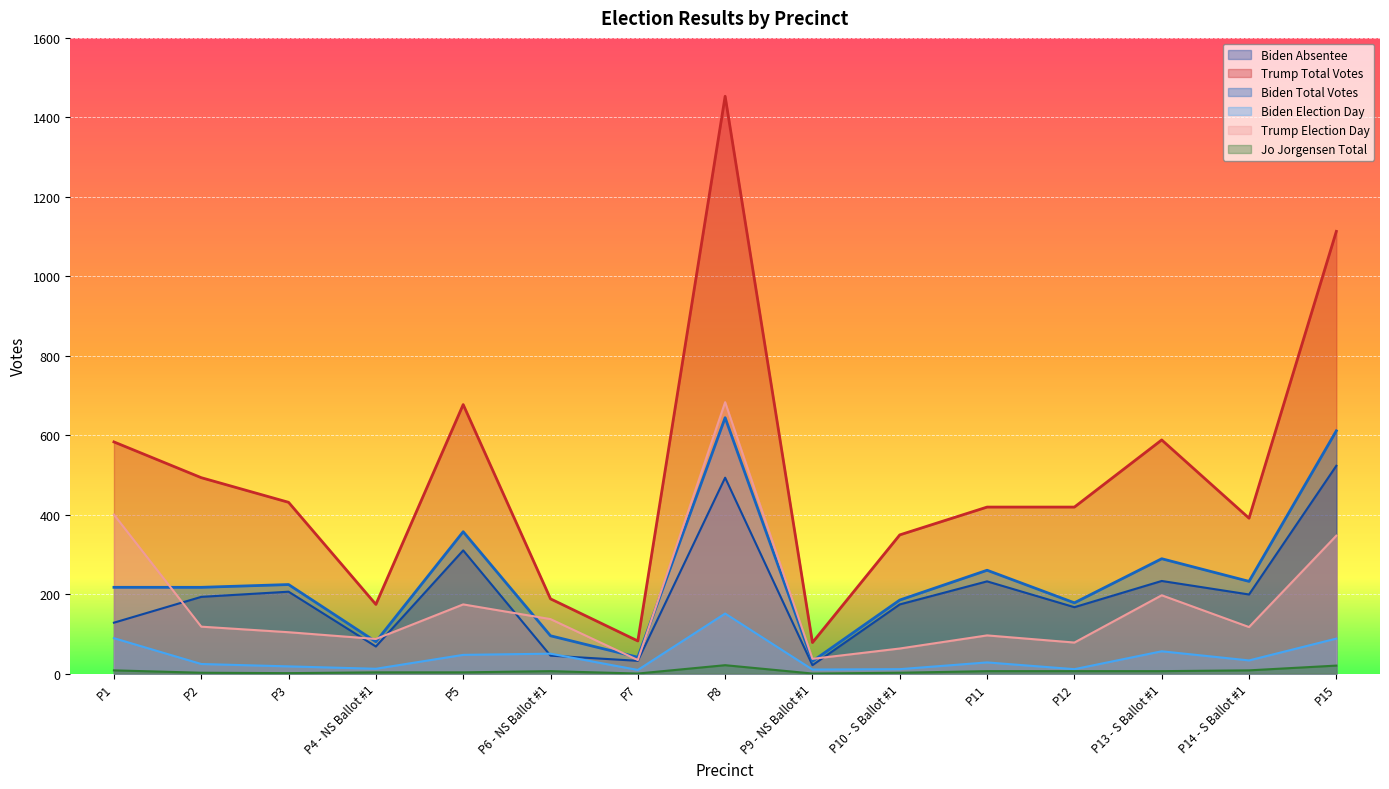

True or false: Biden Absentee and Biden Total Votes intersect in this chart.

False